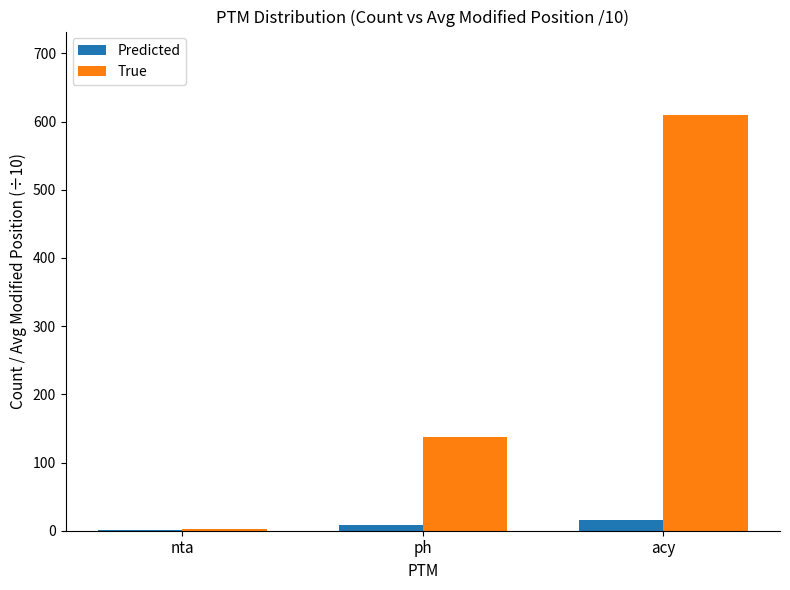

Which series changed the most between nta and acy?

True